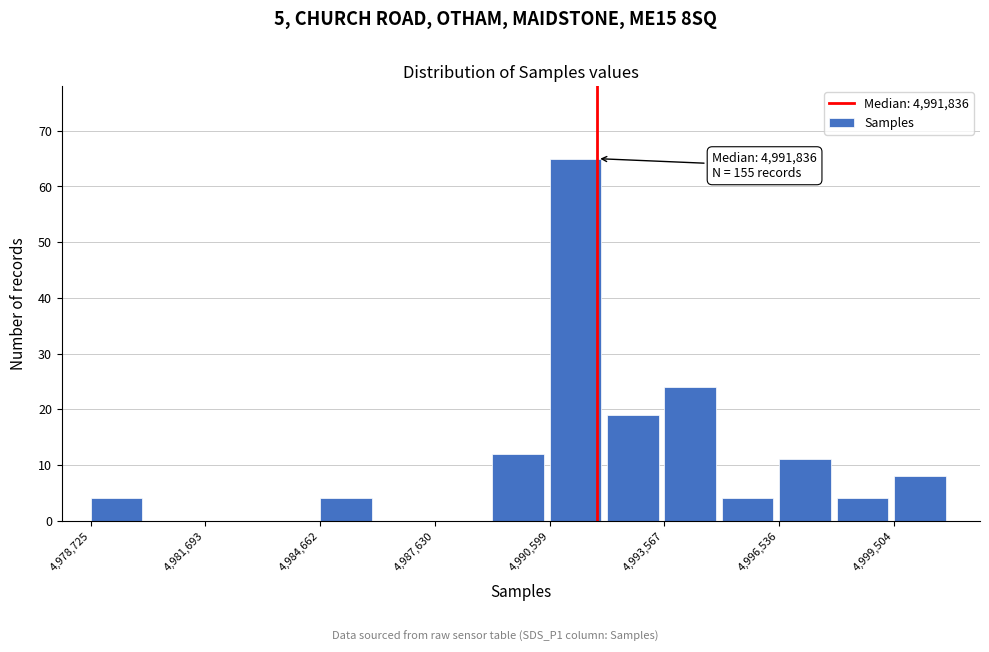

Read against the x-axis, roughly where is the centre of the tallest bar?

4991500